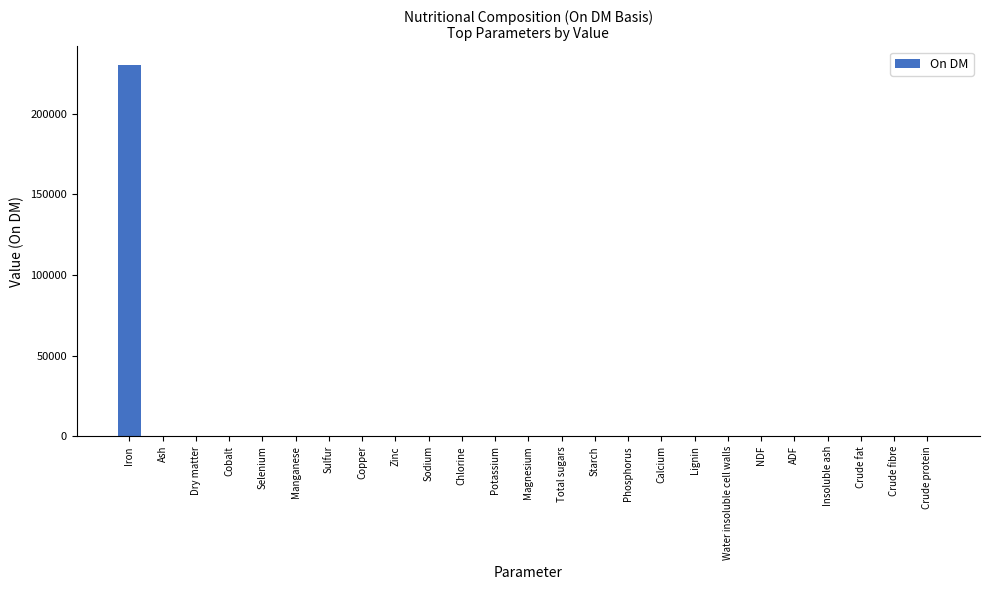

Is it true that the value at Cobalt is 113342?

False